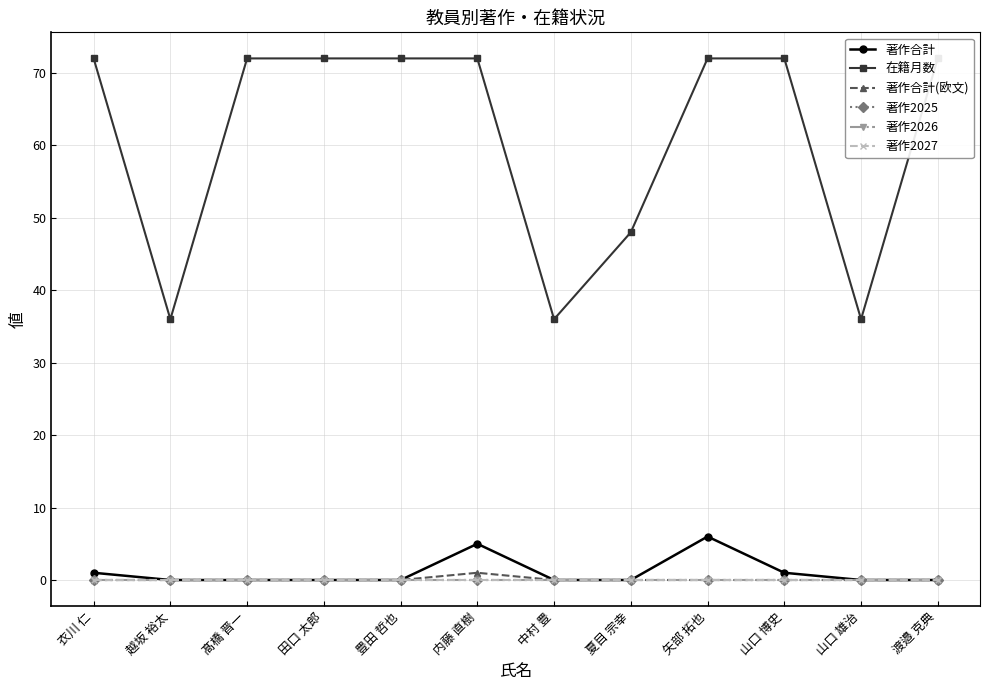

Does the chart have visible grid lines?

Yes